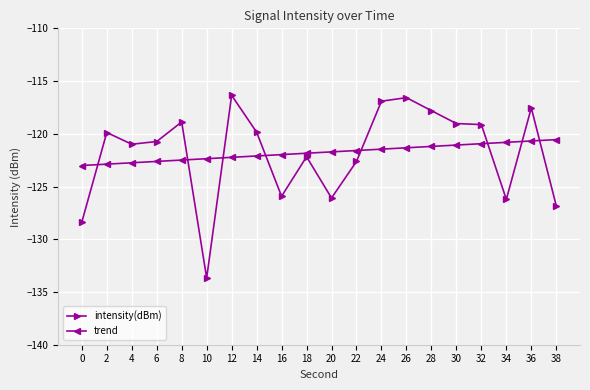

What is the total value across all series at 8?

-241.4